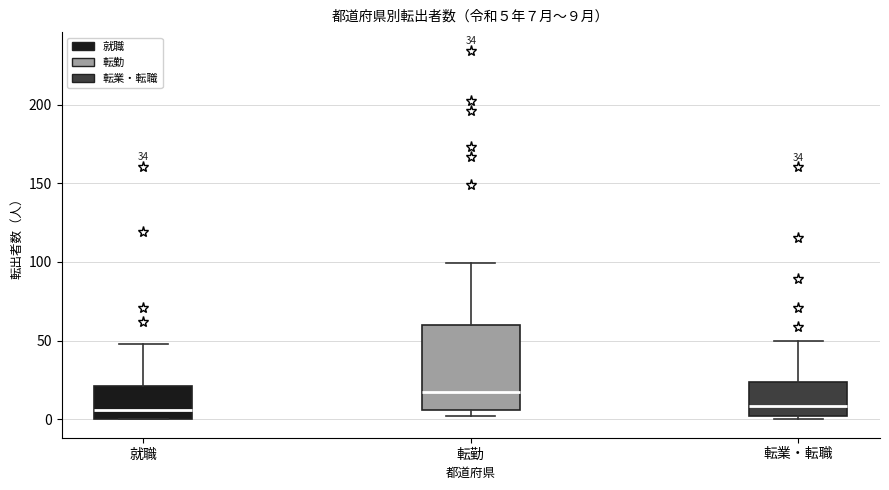

Which box is the tallest, from its lower edge to its upper edge?

転勤